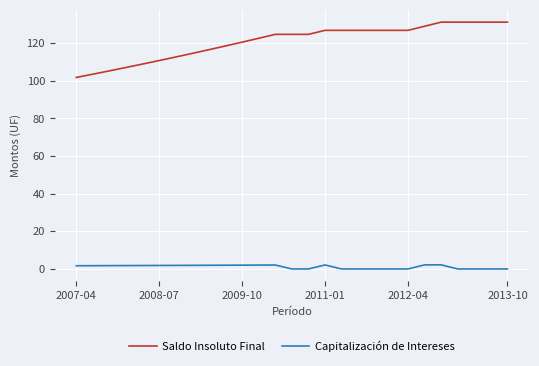

Which series has the largest range (max minus min)?

Saldo Insoluto Final